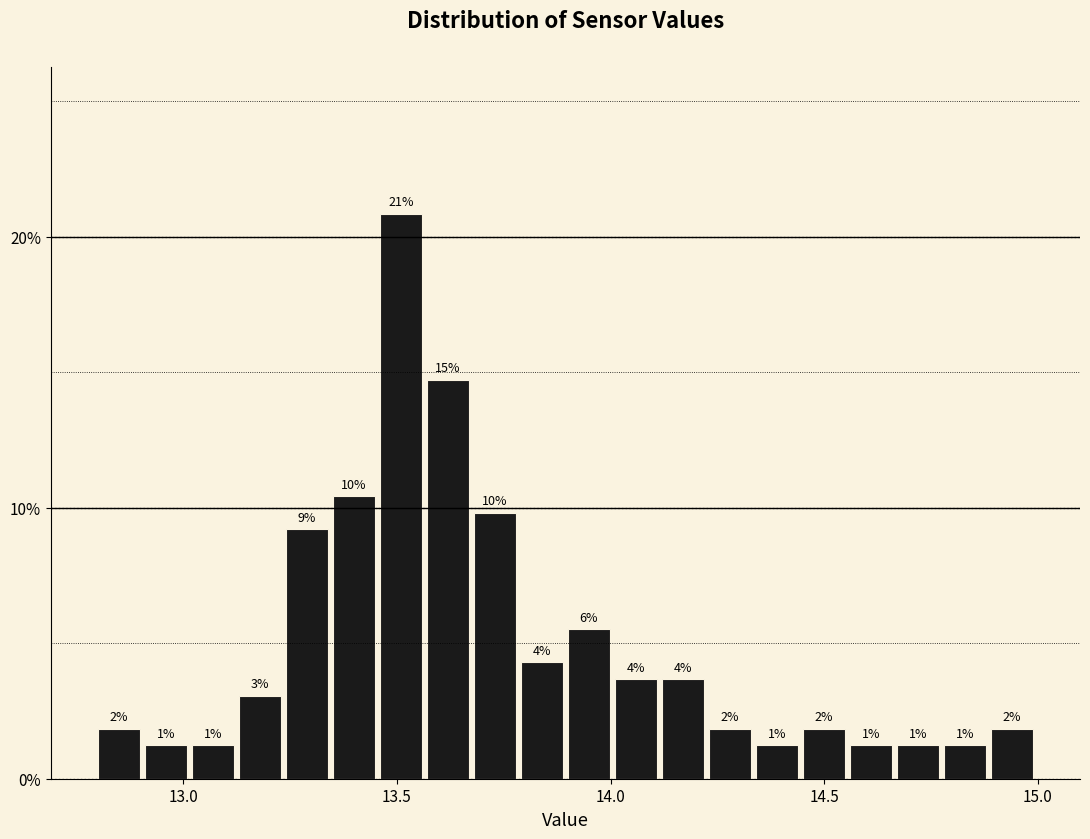

Around what value on the x-axis is the tallest bar? Give the approximate position of its centre, as read against the axis.

13.50